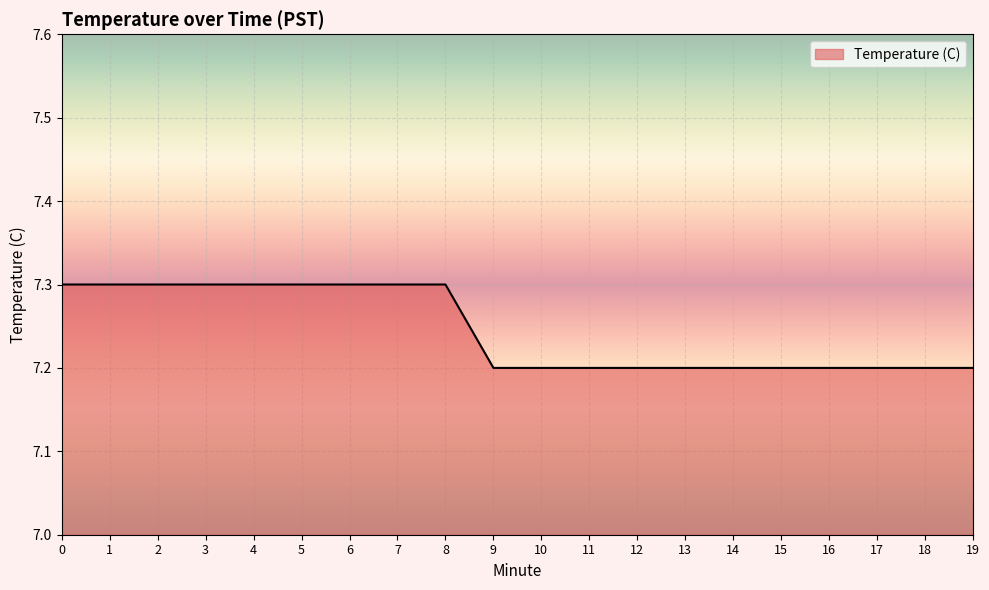

What is the greatest value displayed?

7.3